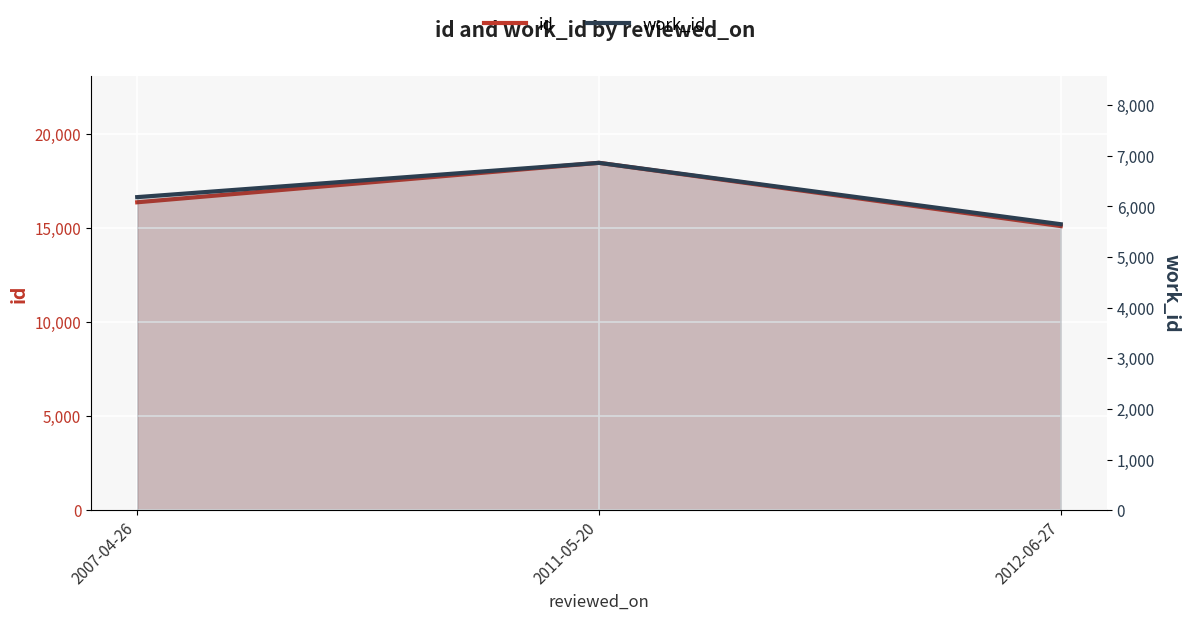

What is the lowest value of the id series?

15095